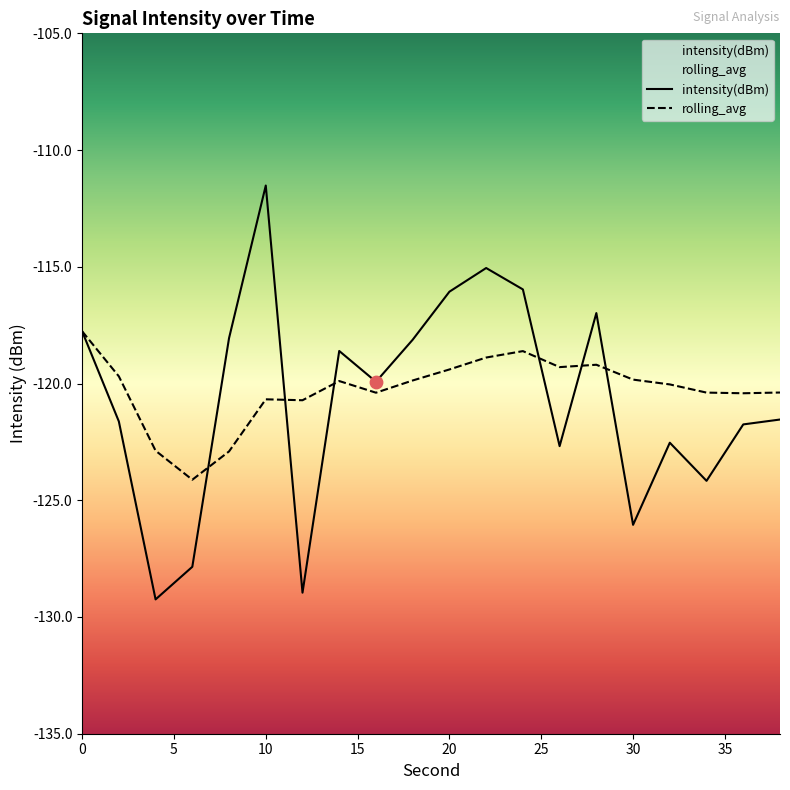

What is the total value across all series at 12?

-249.7